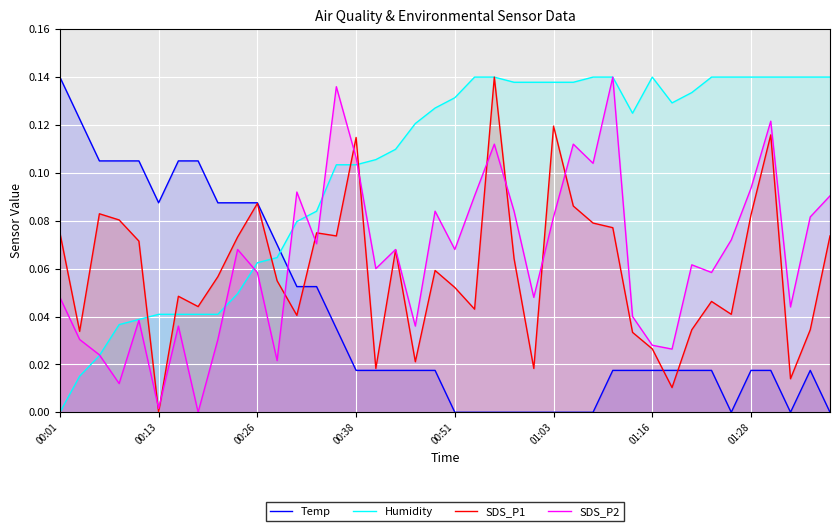

List the series in order of their peak value, lowest first.

Temp, Humidity, SDS_P1, SDS_P2